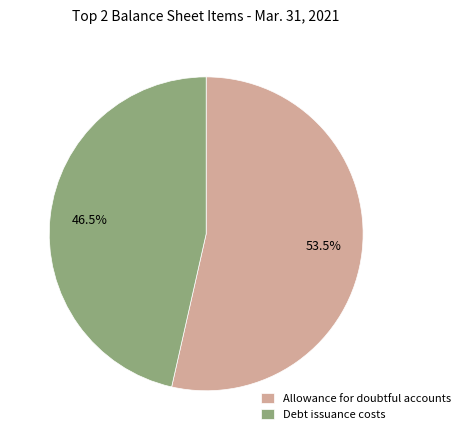

How much of the chart is everything except Debt issuance costs?

53.5%